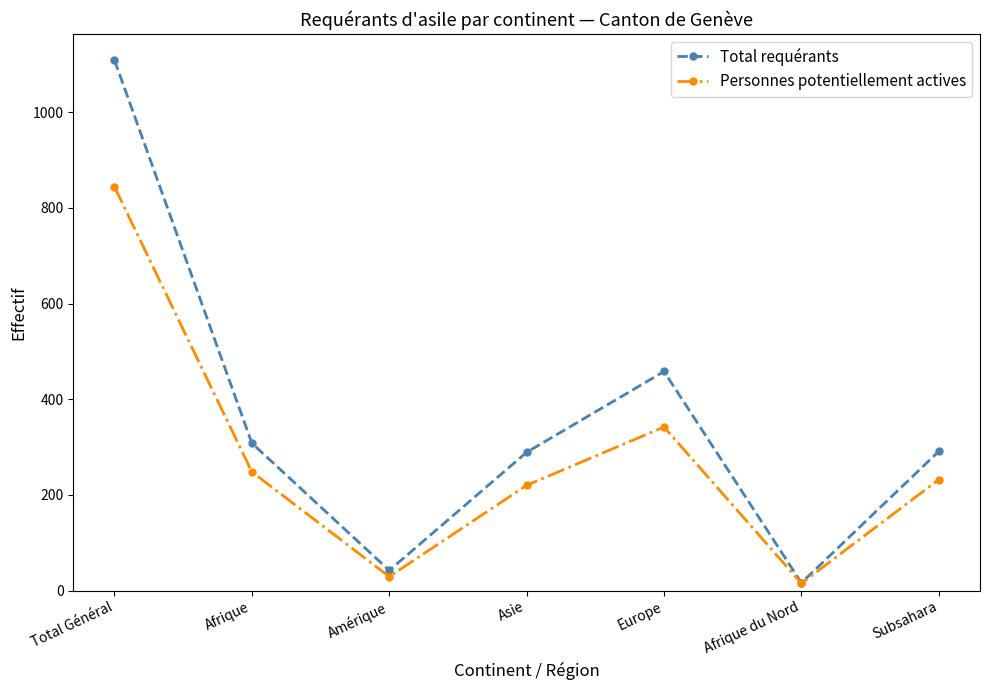

Which series has the largest total across all categories?

Total requérants